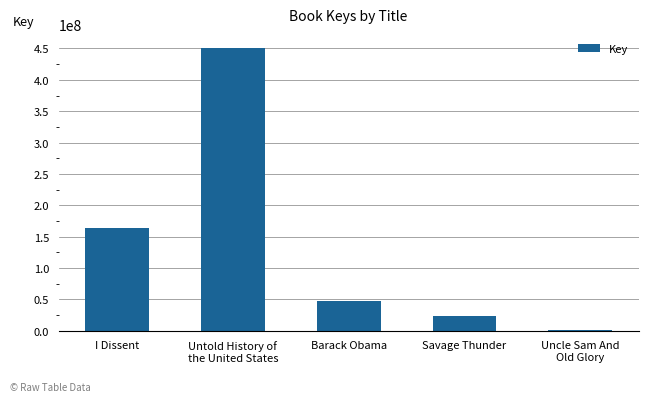

What is the average value?

137427055